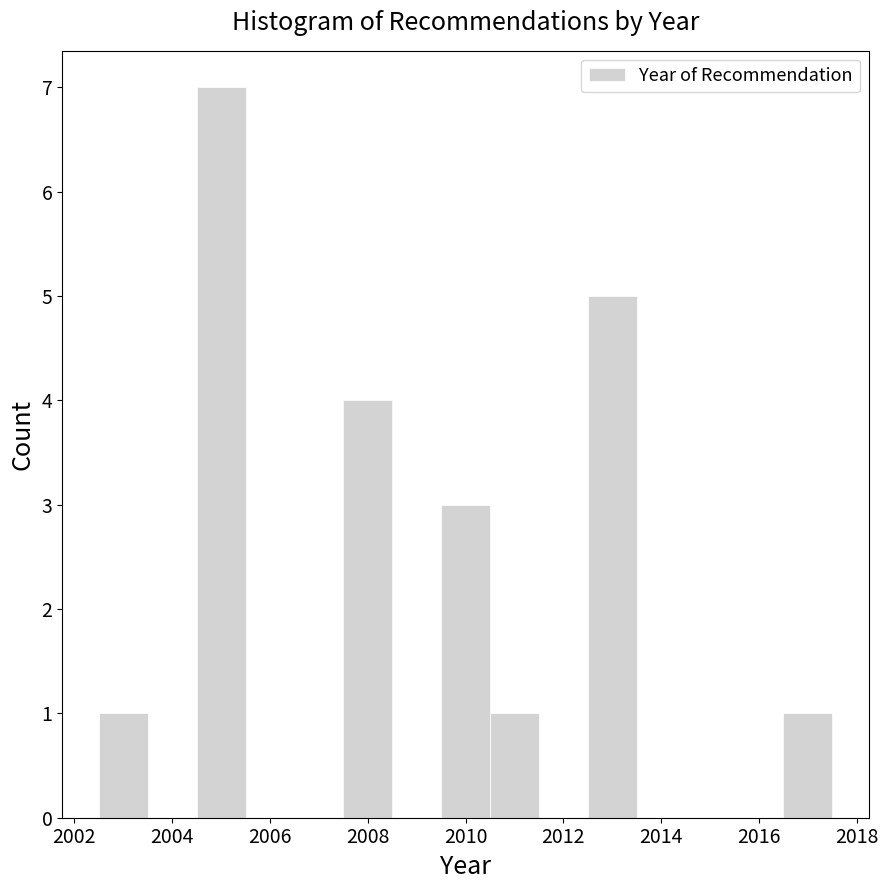

Reading left to right, list every bar in this chart as the range it spans on the x-axis followed by its height. Neither the bar edges nor the heights are printed on the chart, so give them approximately, as read against the axes.

2002.5 to 2003.5: 1
2003.5 to 2004.5: 0
2004.5 to 2005.5: 7
2005.5 to 2006.5: 0
2006.5 to 2007.5: 0
2007.5 to 2008.5: 4
2008.5 to 2009.5: 0
2009.5 to 2010.5: 3
2010.5 to 2011.5: 1
2011.5 to 2012.5: 0
2012.5 to 2013.5: 5
2013.5 to 2014.5: 0
2014.5 to 2015.5: 0
2015.5 to 2016.5: 0
2016.5 to 2017.5: 1